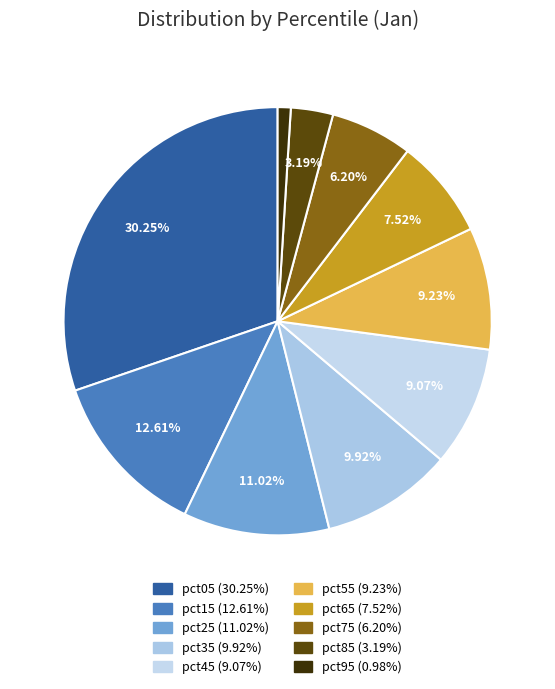

What is the smallest slice in the pie chart?

pct95